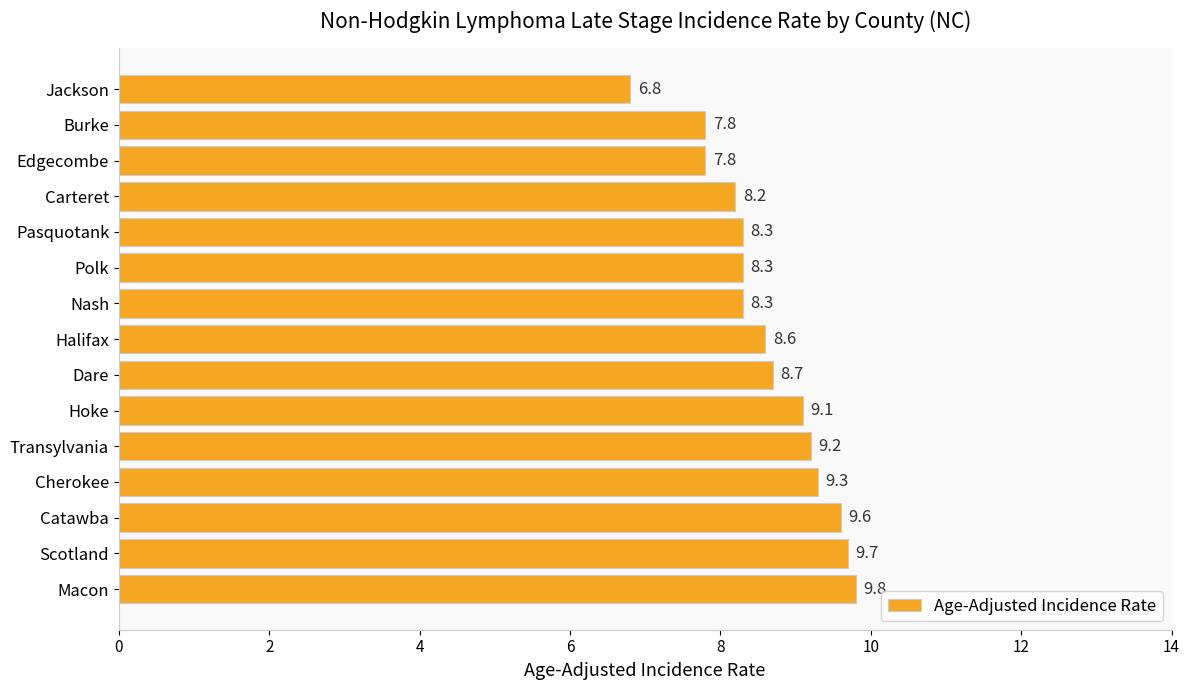

How many bars are there in total?

15